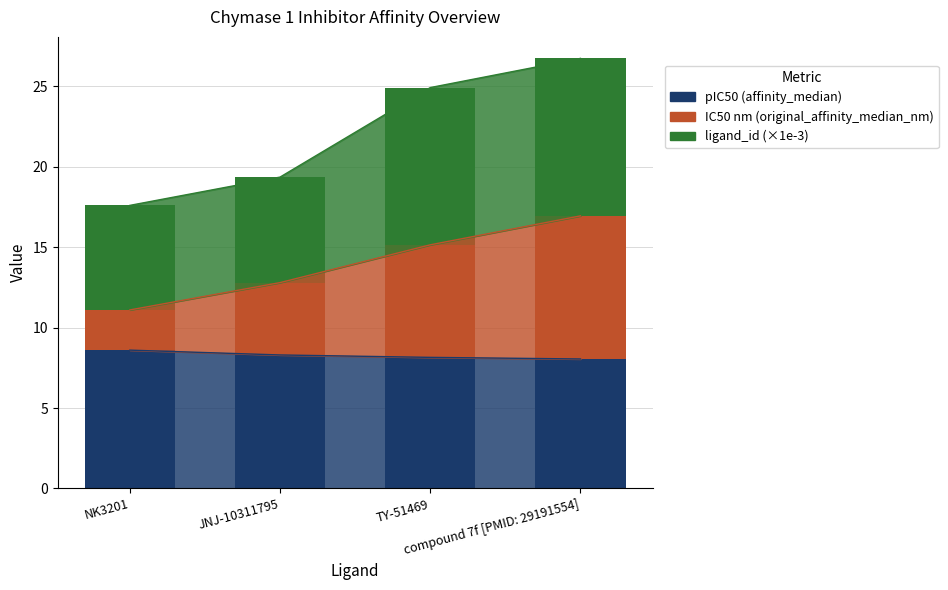

How many bars are there in total?

12